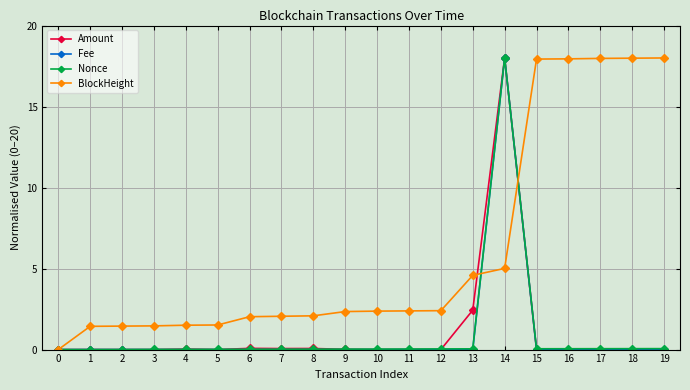

At which category is the sum across all series the highest?

14